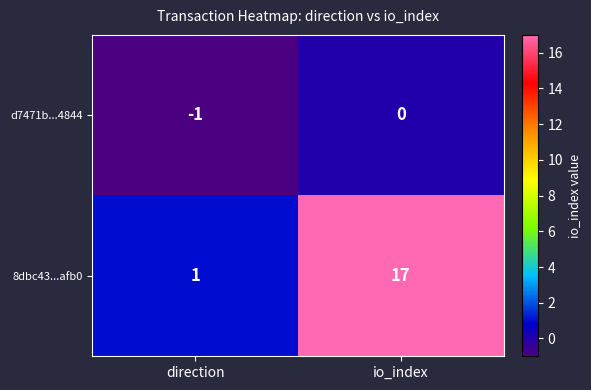

Reading left to right, transcribe all the data shown in this chart.

d7471b...4844: -1	0
8dbc43...afb0: 1	17